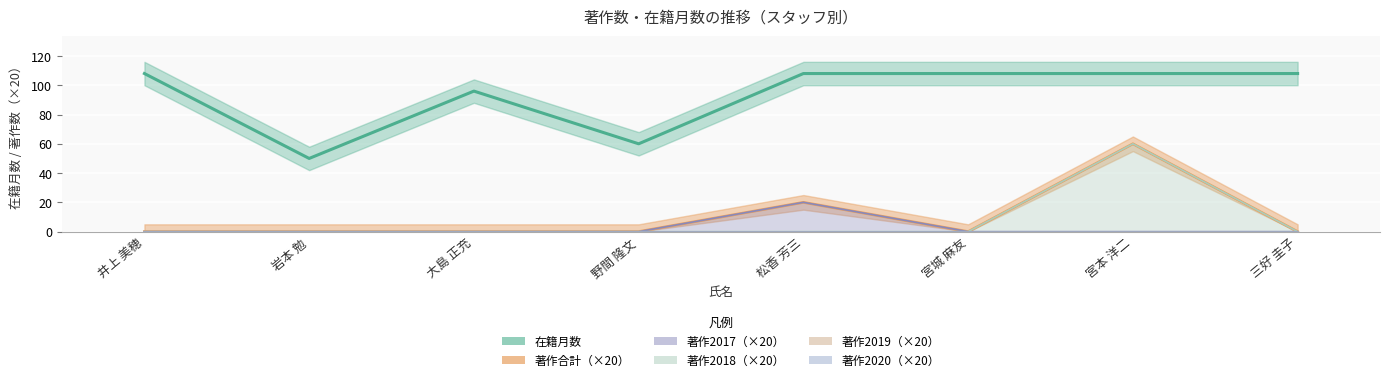

What is the spread (max minus min) of values at 三好 圭子?

108